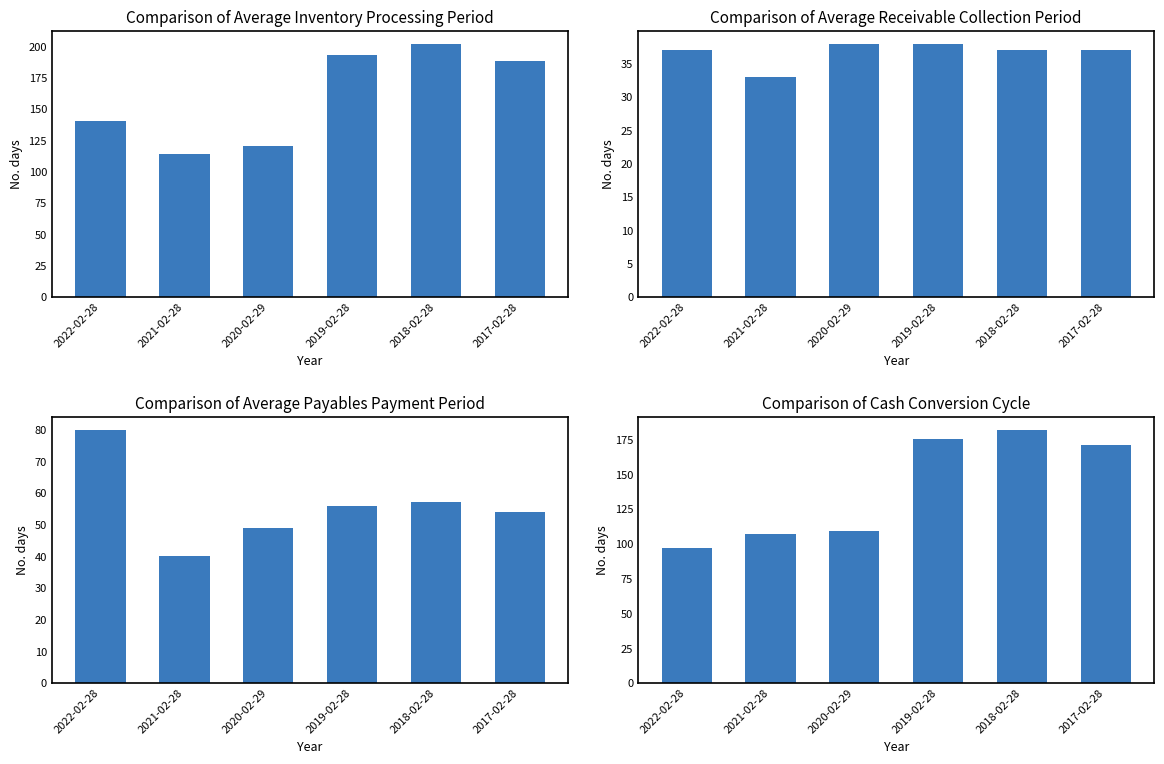

What is the label of the 3rd bar from the left?

2020-02-29